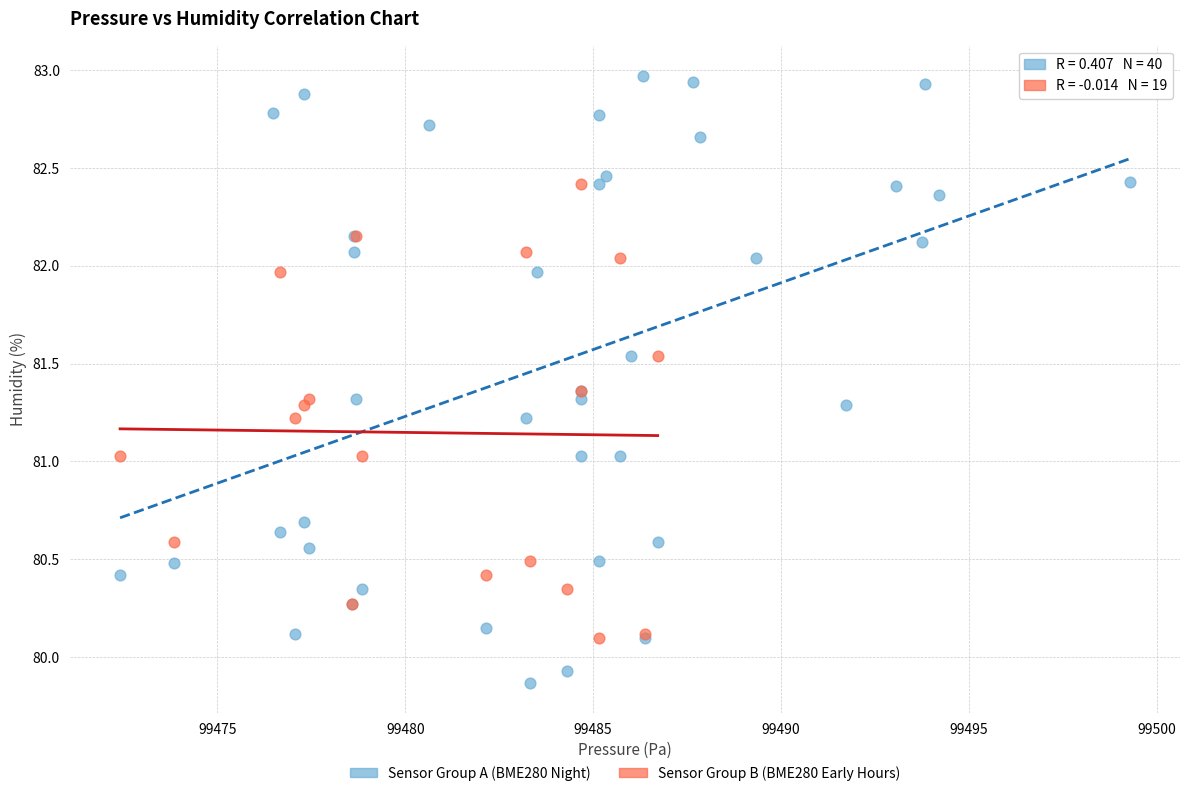

Which series has the widest spread of Y values?

Sensor Group A (BME280 Night)